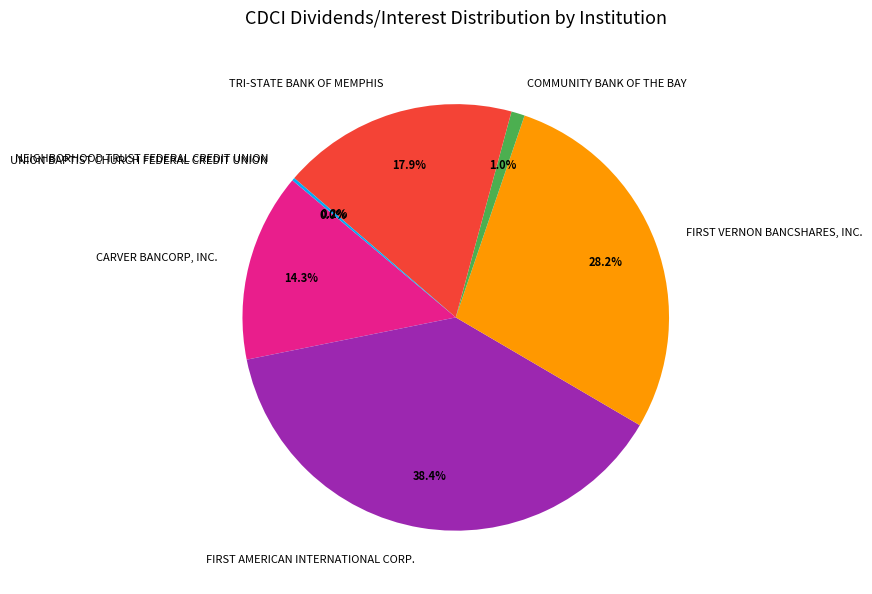

What is the largest slice in the pie chart?

FIRST AMERICAN INTERNATIONAL CORP.